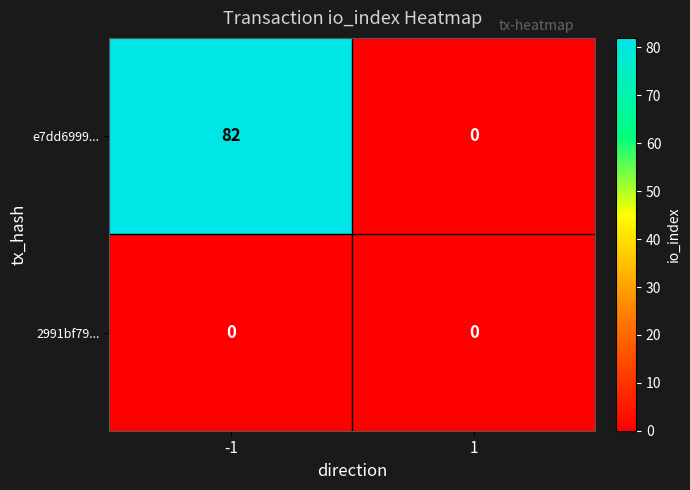

Reading left to right, extract all data points from this chart.

e7dd6999...: 82	0
2991bf79...: 0	0